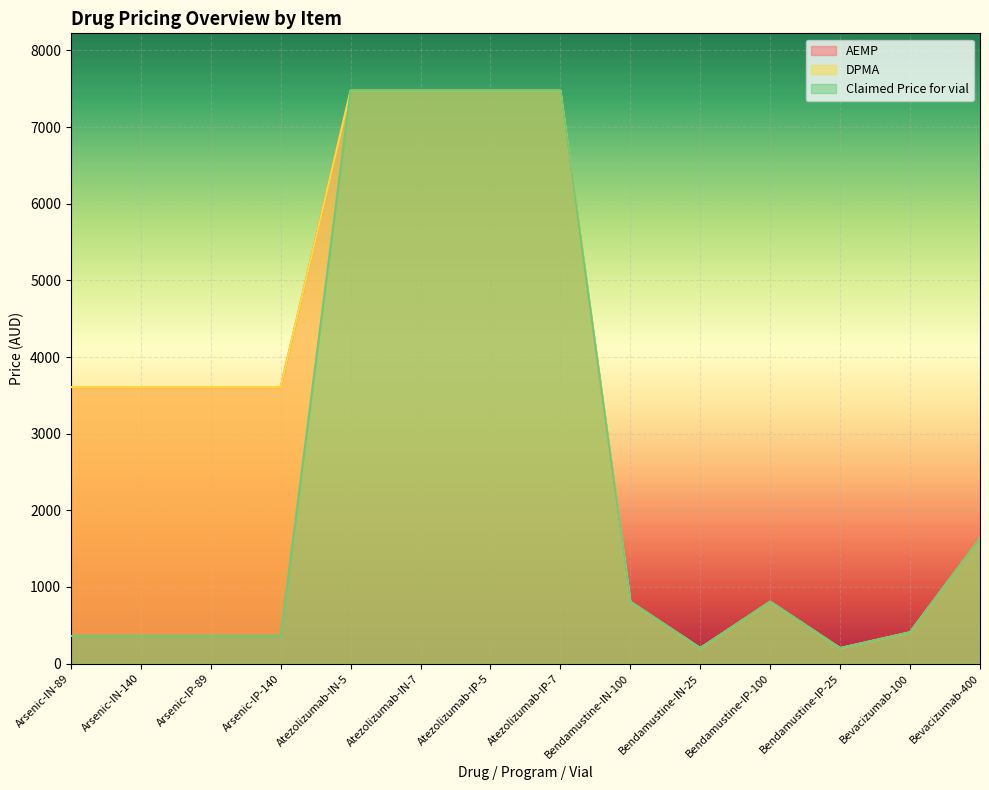

Reading left to right, list all the values displayed in this chart.

AEMP: Arsenic-IN-89=3607.4	Arsenic-IN-140=3607.4	Arsenic-IP-89=3607.4	Arsenic-IP-140=3607.4	Atezolizumab-IN-5=7476.3	Atezolizumab-IN-7=7476.3	Atezolizumab-IP-5=7476.3	Atezolizumab-IP-7=7476.3	Bendamustine-IN-100=807.3	Bendamustine-IN-25=201.8	Bendamustine-IP-100=807.3	Bendamustine-IP-25=201.8	Bevacizumab-100=408.5	Bevacizumab-400=1634.0
DPMA: Arsenic-IN-89=3607.4	Arsenic-IN-140=3607.4	Arsenic-IP-89=3607.4	Arsenic-IP-140=3607.4	Atezolizumab-IN-5=7476.3	Atezolizumab-IN-7=7476.3	Atezolizumab-IP-5=7476.3	Atezolizumab-IP-7=7476.3	Bendamustine-IN-100=807.3	Bendamustine-IN-25=201.8	Bendamustine-IP-100=807.3	Bendamustine-IP-25=201.8	Bevacizumab-100=408.5	Bevacizumab-400=1634.0
Claimed Price for vial: Arsenic-IN-89=360.8	Arsenic-IN-140=360.8	Arsenic-IP-89=360.8	Arsenic-IP-140=360.8	Atezolizumab-IN-5=7476.3	Atezolizumab-IN-7=7476.3	Atezolizumab-IP-5=7476.3	Atezolizumab-IP-7=7476.3	Bendamustine-IN-100=807.3	Bendamustine-IN-25=201.8	Bendamustine-IP-100=807.3	Bendamustine-IP-25=201.8	Bevacizumab-100=408.5	Bevacizumab-400=1634.0